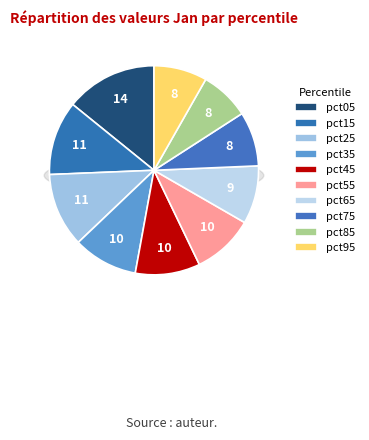

How many slices are in this pie chart?

10